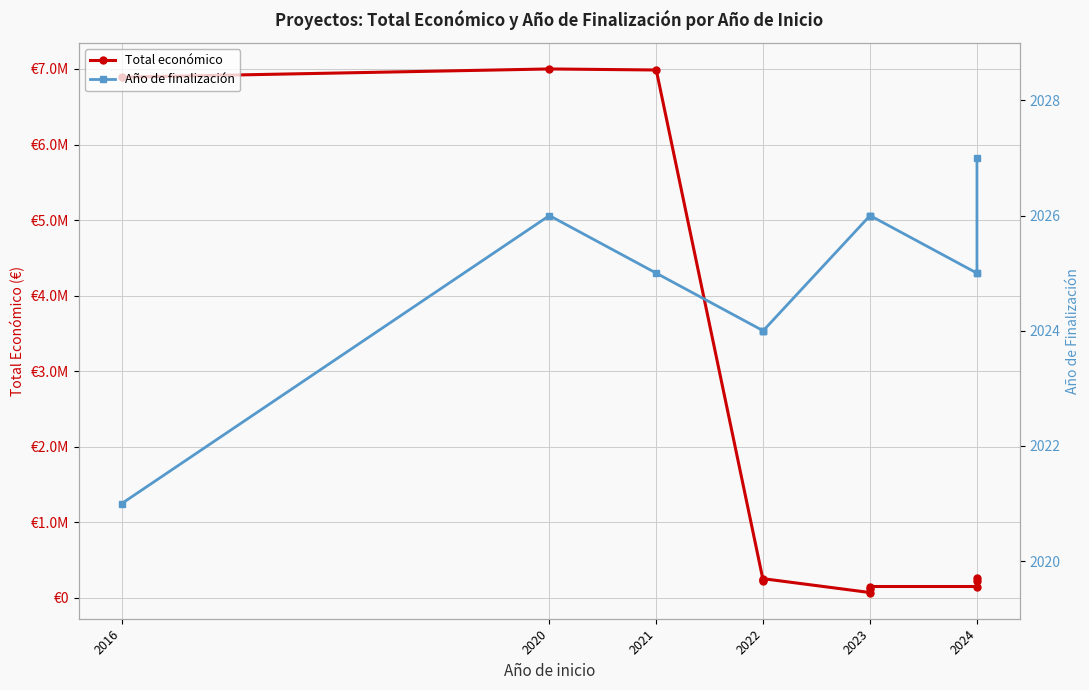

Is the value of Total económico at 2023 greater than the value of Año de finalización at 2020?

Yes